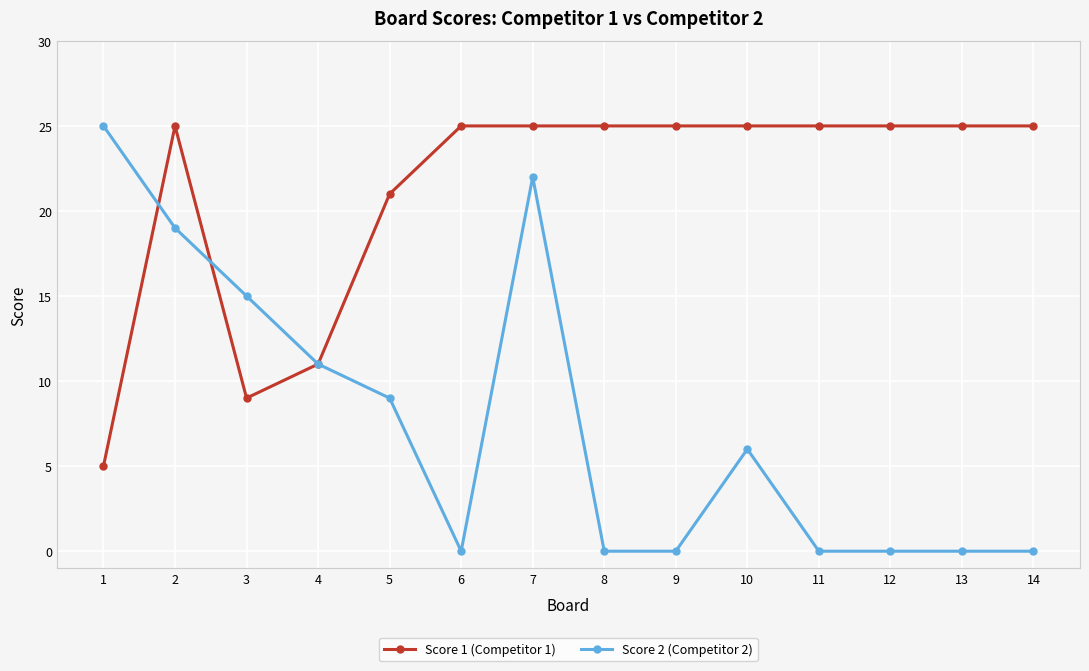

What is the sum of all Score 1 (Competitor 1) values?

296